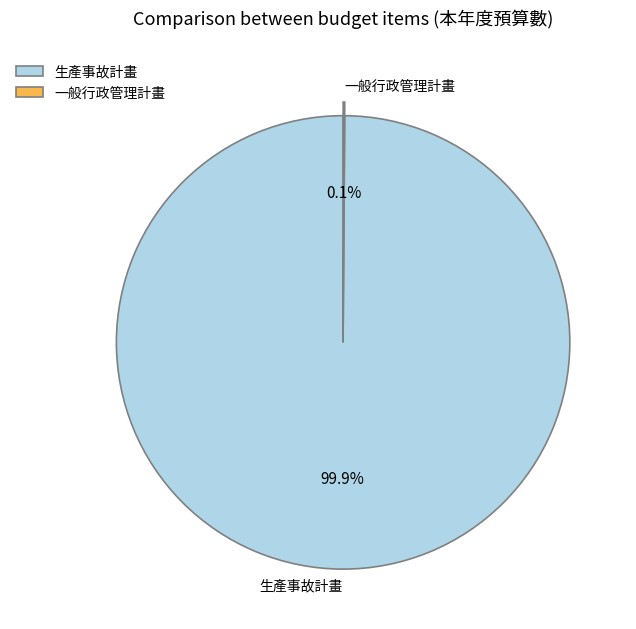

Which category accounts for the majority?

生產事故計畫